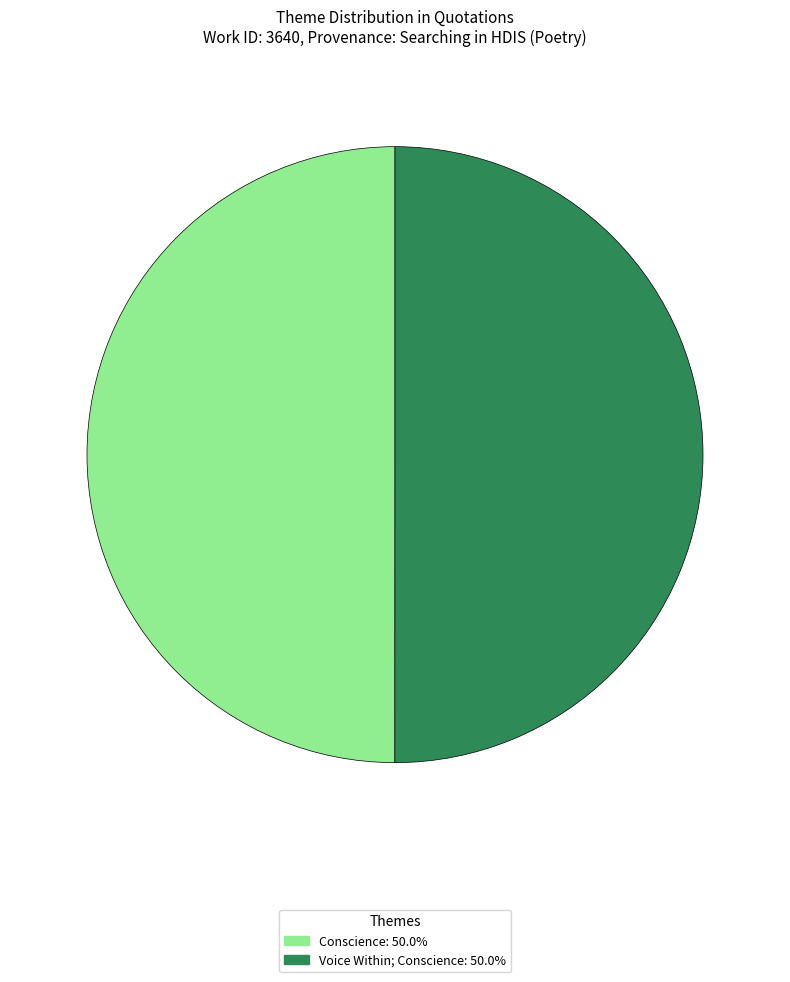

Combined, do Conscience and Voice Within; Conscience account for over 50%?

Yes